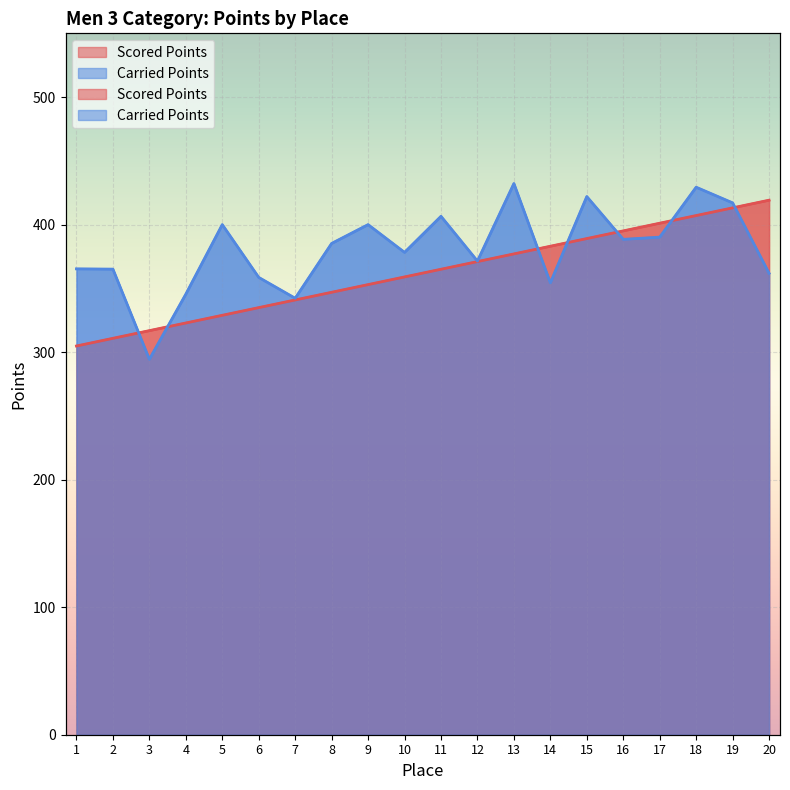

Between 17 and 10, which is larger?

17